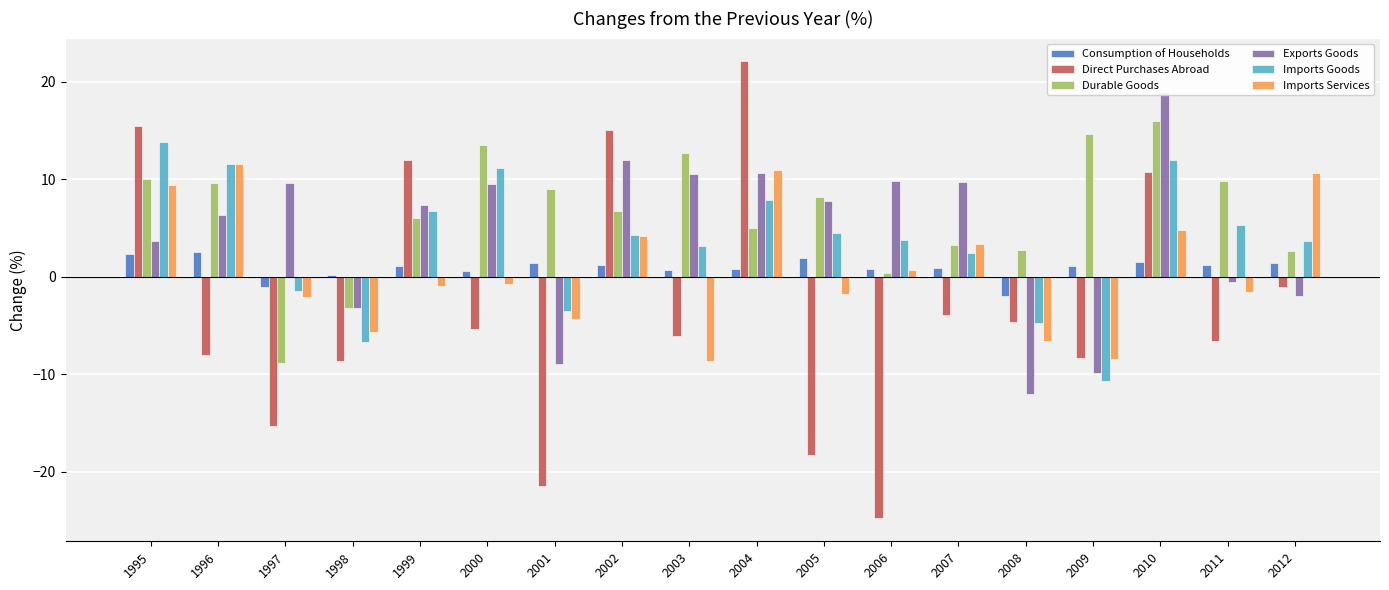

Between 2003 and 1996, which is larger?

1996